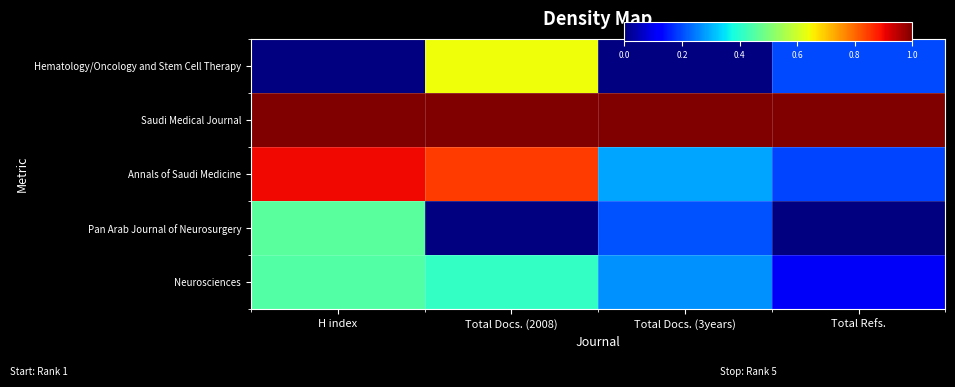

Which series has the largest range (max minus min)?

Annals of Saudi Medicine